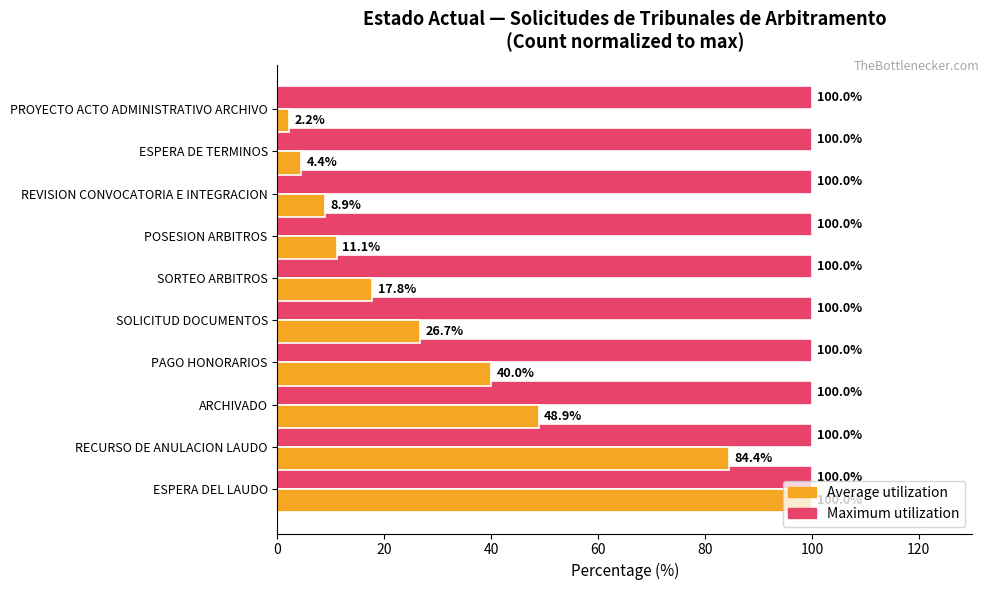

What is the sum of all Average utilization values?

344.4